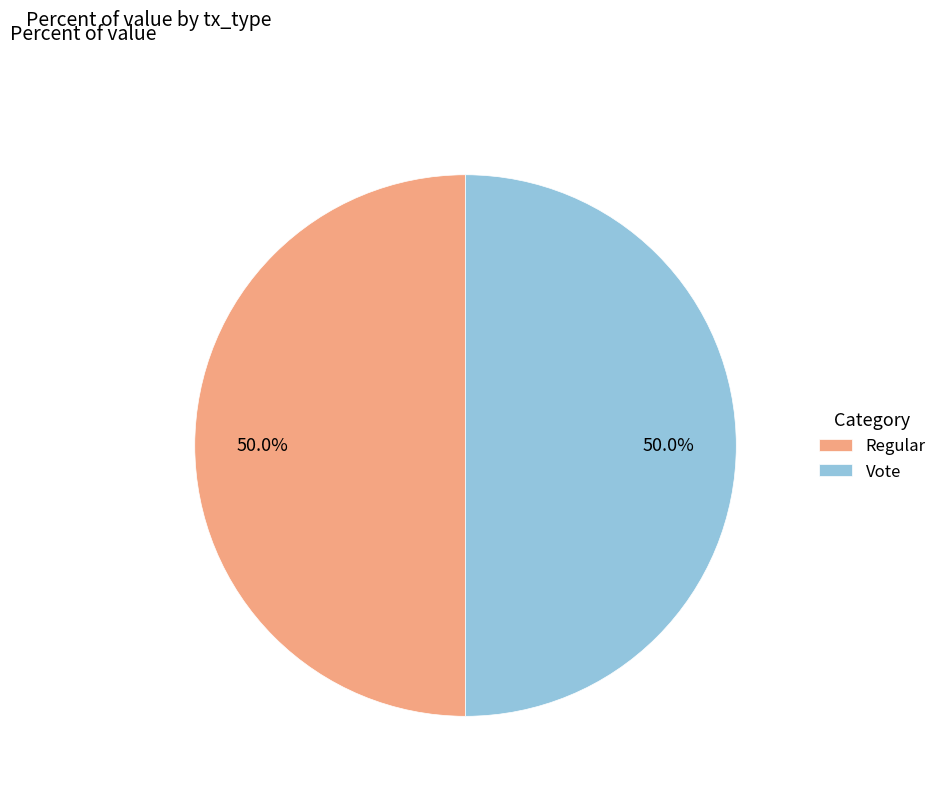

How many segments does this pie chart have?

2